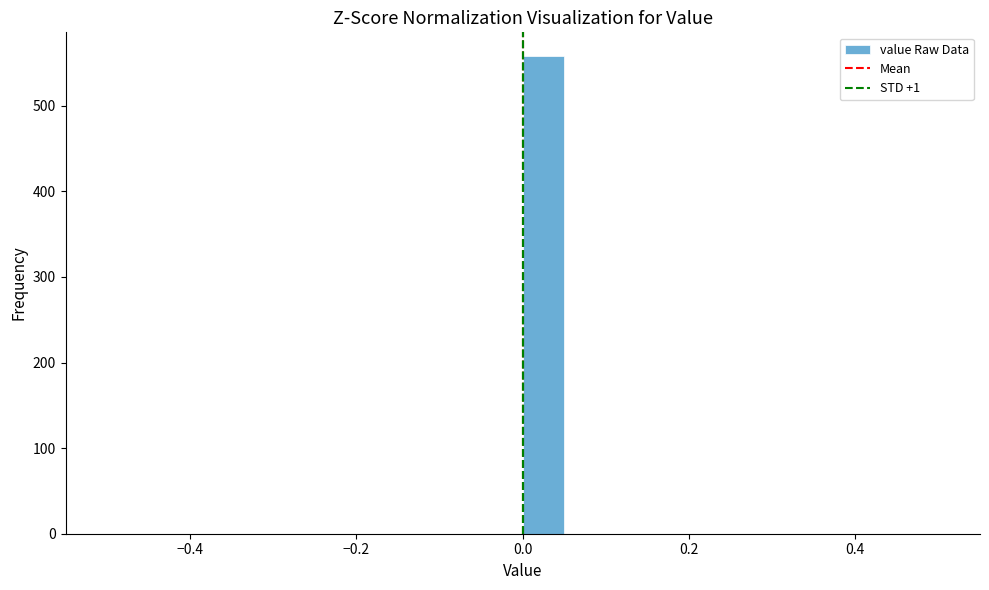

Around what value on the x-axis is the tallest bar? Give the approximate position of its centre, as read against the axis.

0.02